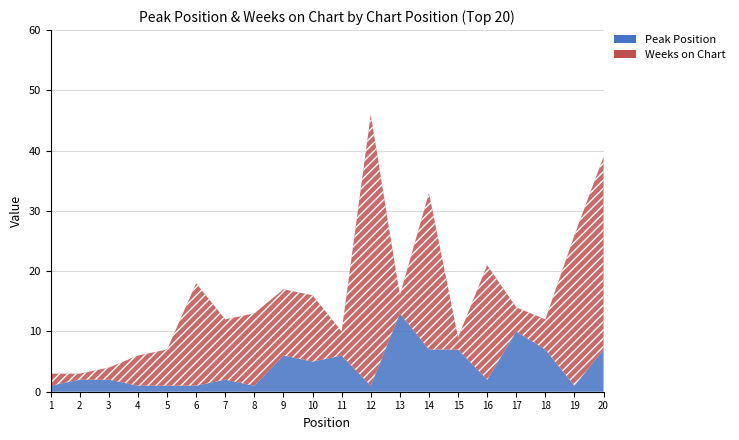

How many intersections are there between Peak Position and Weeks on Chart?

9